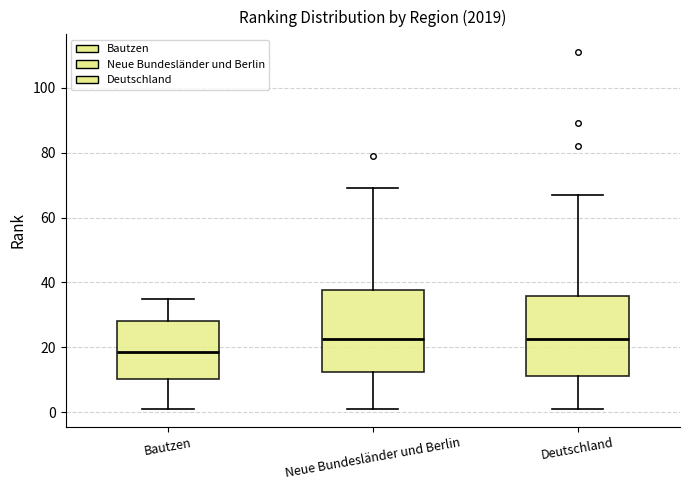

Where does the upper whisker of the box for Deutschland end on the y-axis? The values are not printed on the chart, so give them approximately, as read against the axis.

68